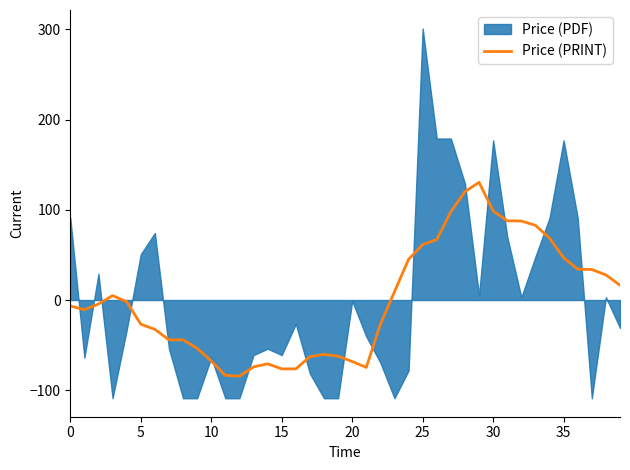

True or false: Price (PRINT) has a value of 91.0 at 25.

False